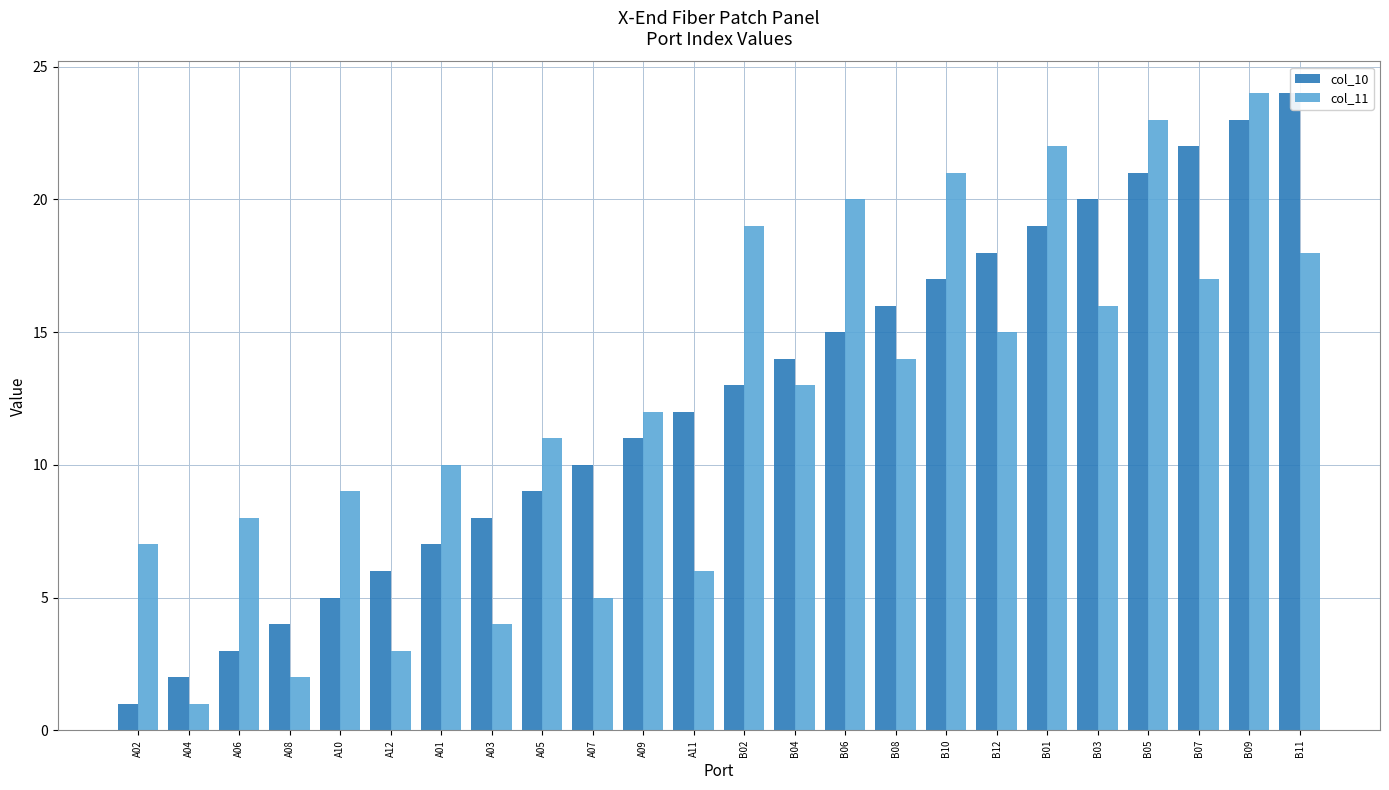

What is the greatest value displayed?

24